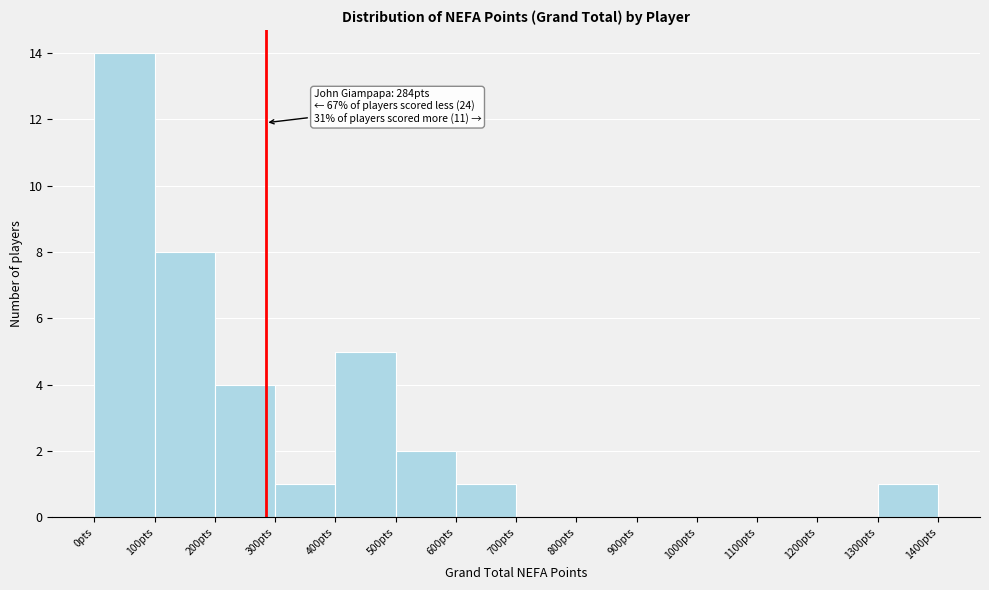

Which range on the x-axis has the tallest bar?

0 to 100